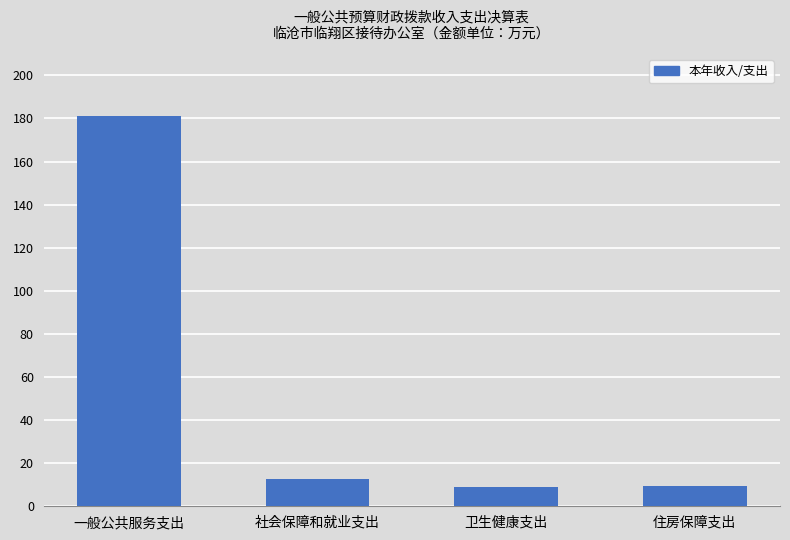

Approximately how many times larger is the value at 一般公共服务支出 compared to 住房保障支出?

19.2